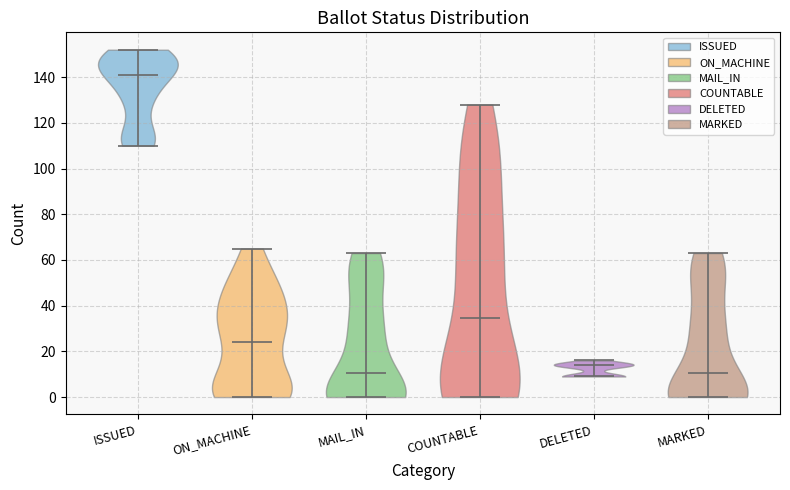

Reading left to right, read every violin against the y-axis: where its median line is, and the lowest and highest points it reaches. The values are not printed on the chart, so give them approximately, as read against the axis.

ISSUED: median line 142, lowest point 110, highest point 152
ON_MACHINE: median line 24, lowest point 0, highest point 66
MAIL_IN: median line 10, lowest point 0, highest point 64
COUNTABLE: median line 34, lowest point 0, highest point 128
DELETED: median line 14, lowest point 10, highest point 16
MARKED: median line 10, lowest point 0, highest point 64